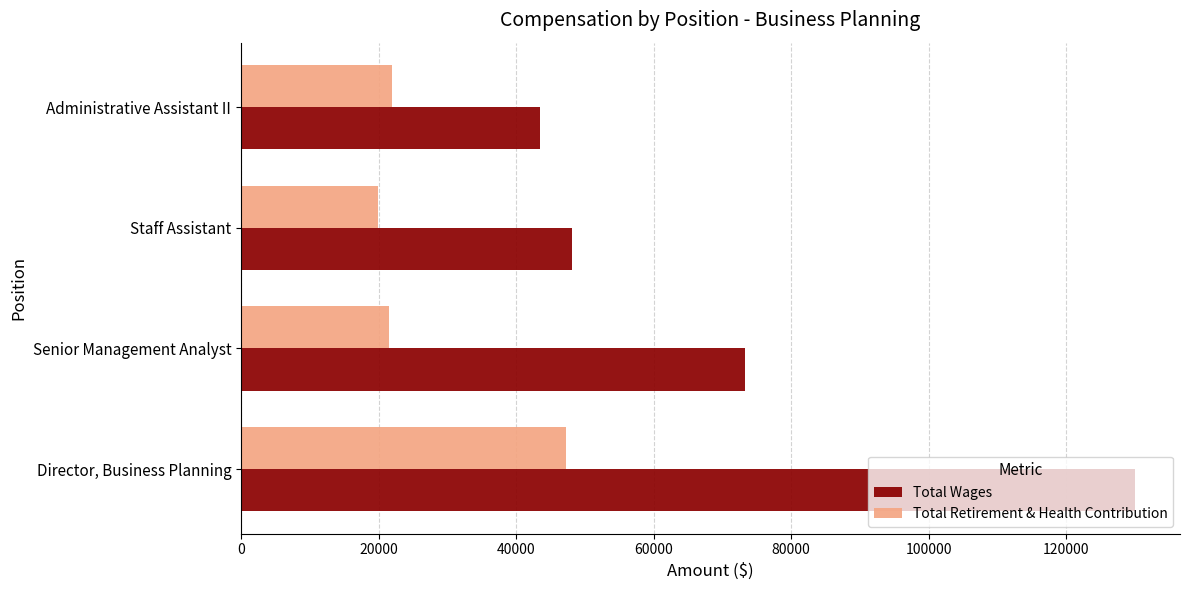

What is the total value across all series at Senior Management Analyst?

94824